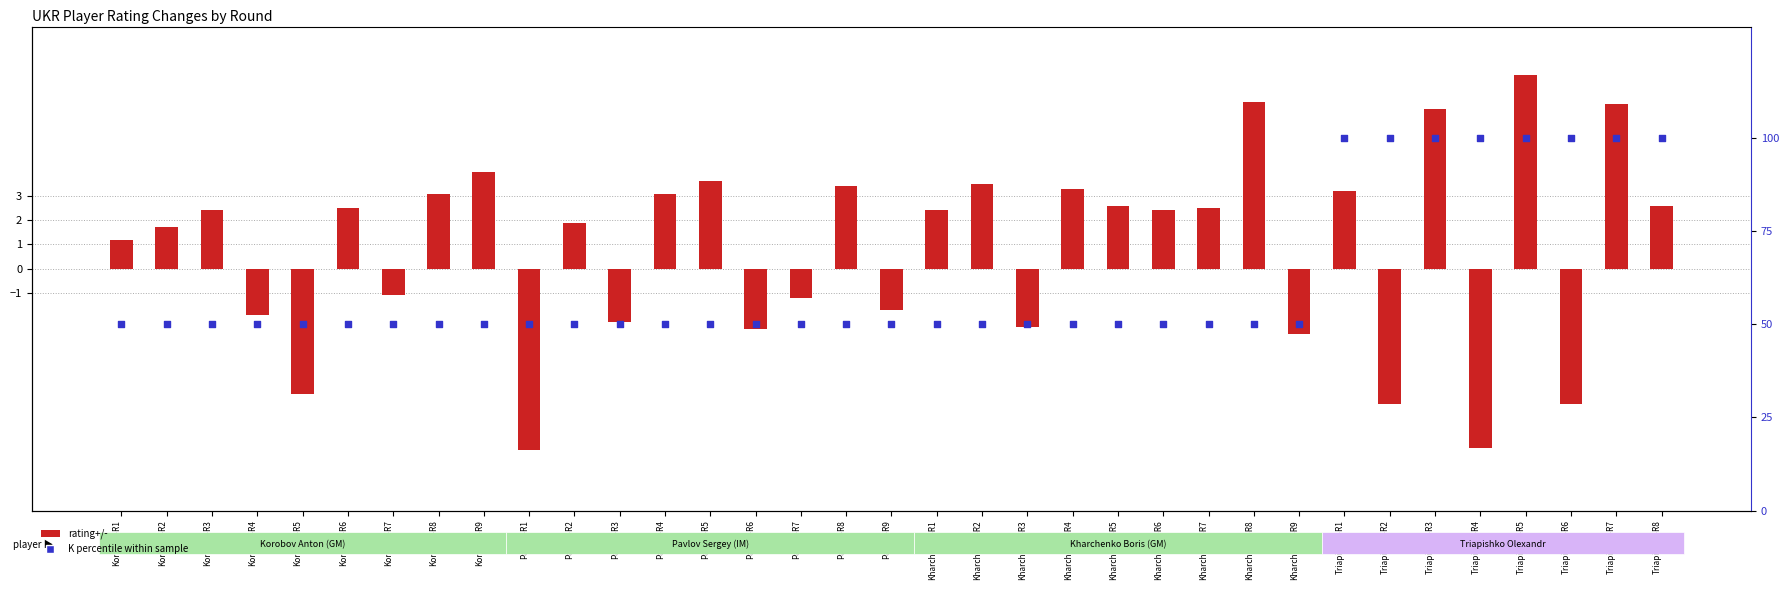

Which series has the widest spread of Y values?

K percentile within sample